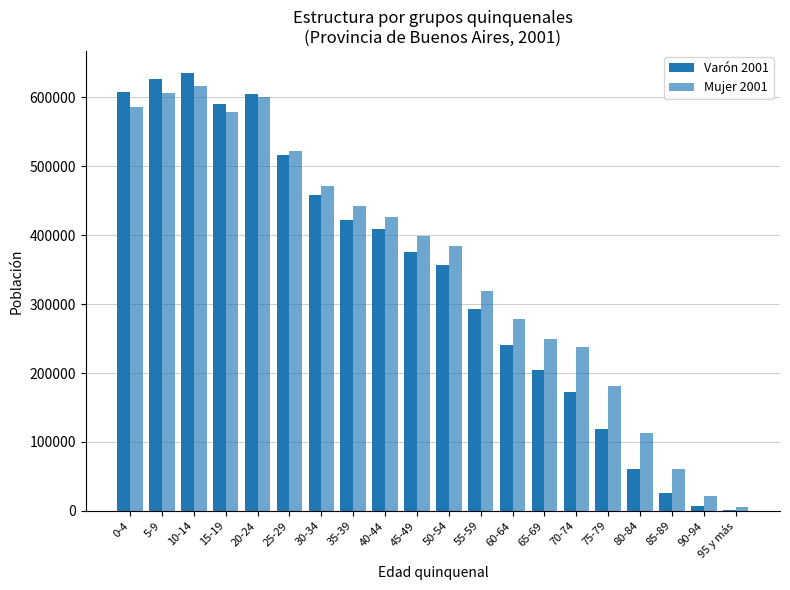

At which label is Mujer 2001 closest to 310941?

55-59